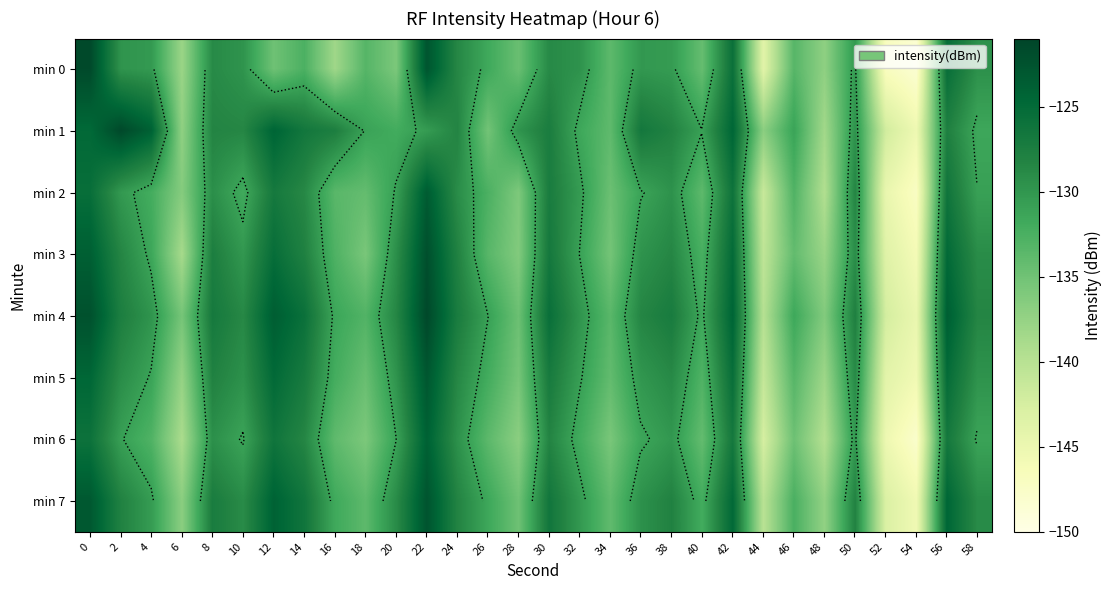

True or false: min 6 has a value of -205.7 at 36.

False